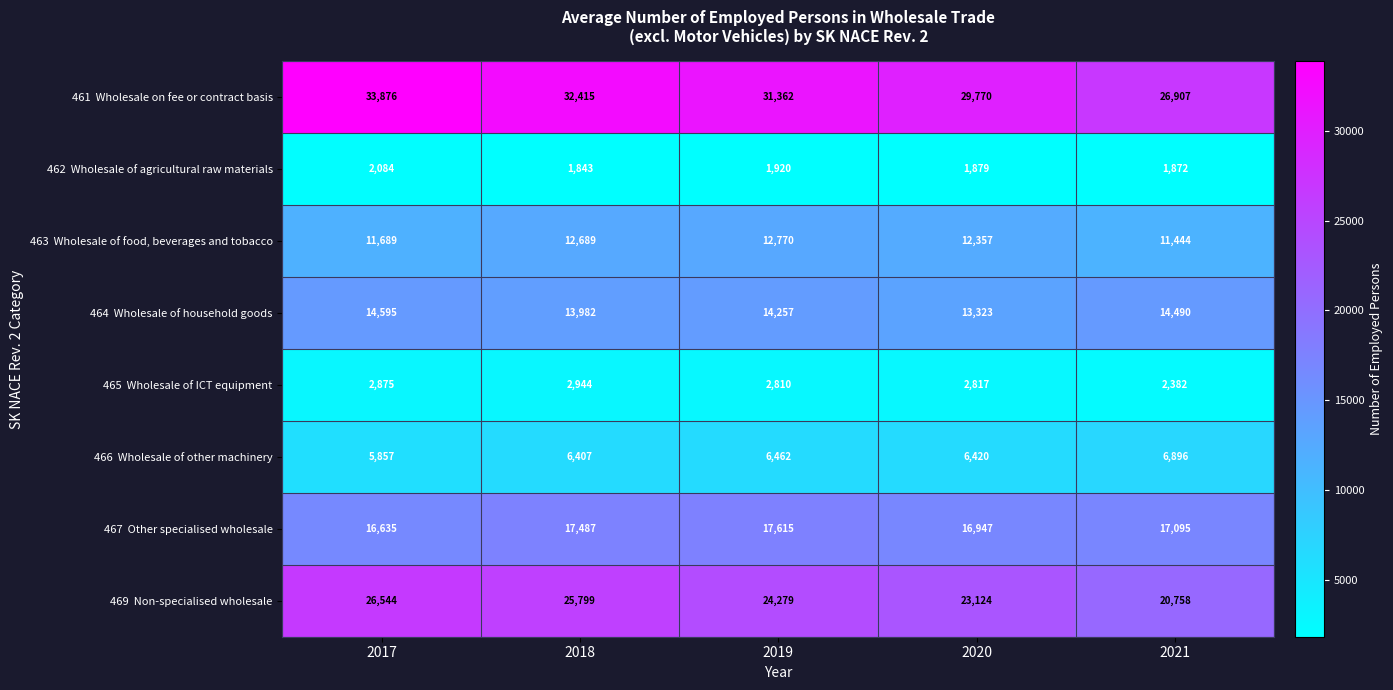

What is the spread (max minus min) of values at 2019?

29442